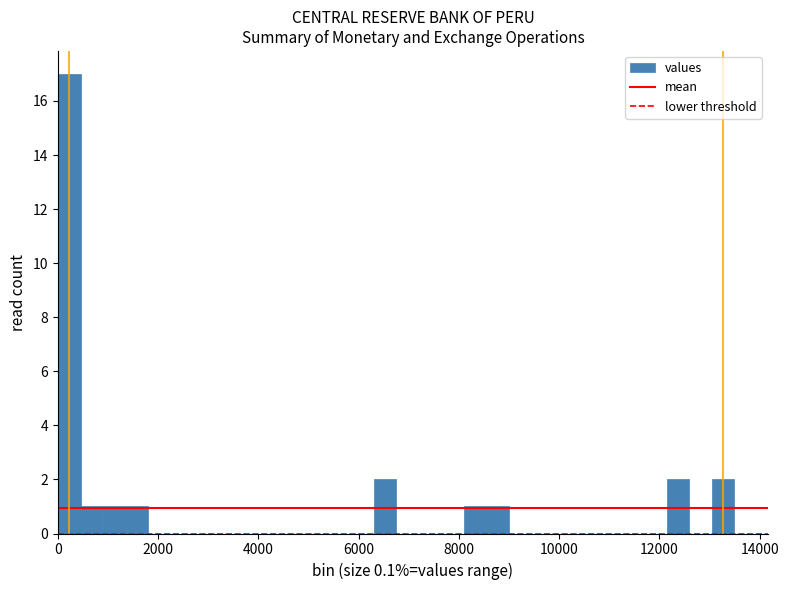

Around what value on the x-axis is the tallest bar? Give the approximate position of its centre, as read against the axis.

200